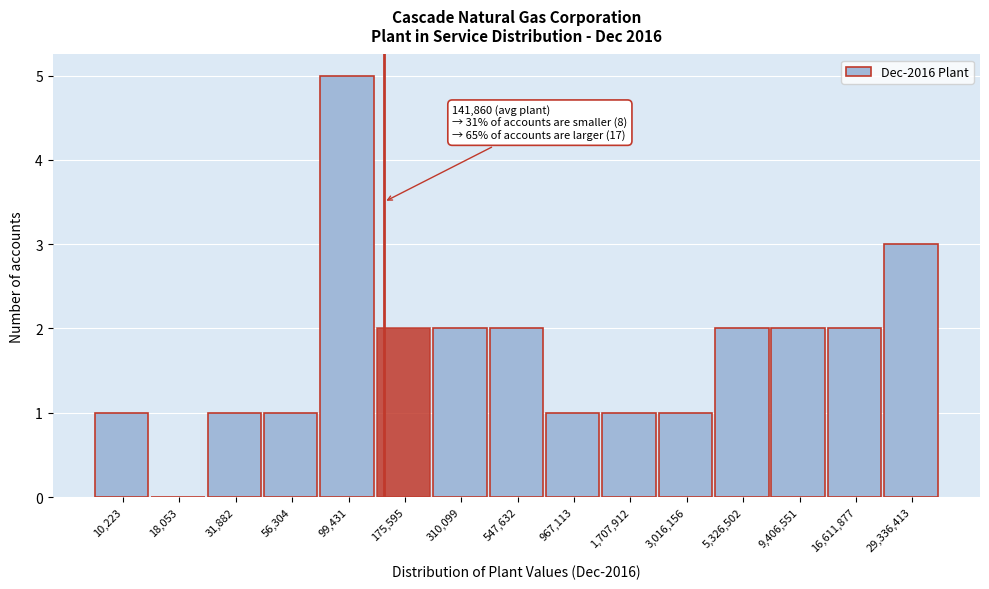

Reading left to right, transcribe all the data shown in this chart.

10,223=1	18,053=0	31,882=1	56,304=1	99,431=5	175,595=2	310,099=2	547,632=2	967,113=1	1,707,912=1	3,016,156=1	5,326,502=2	9,406,551=2	16,611,877=2	29,336,413=3